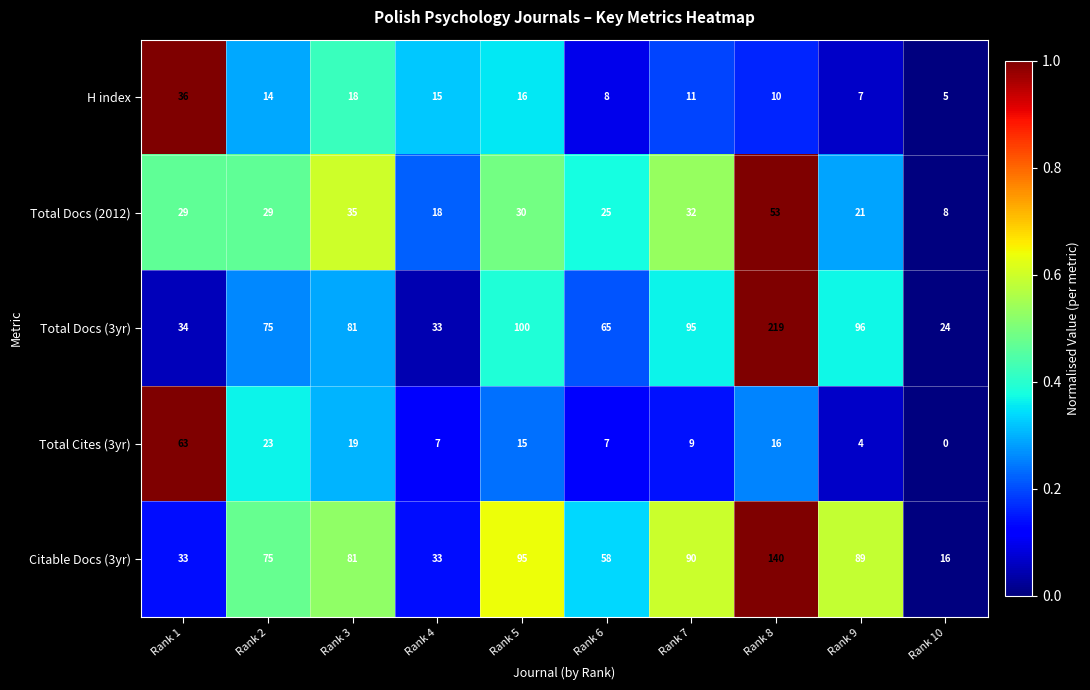

Between Rank 6 and Rank 10, which series saw the biggest shift?

Citable Docs (3yr)